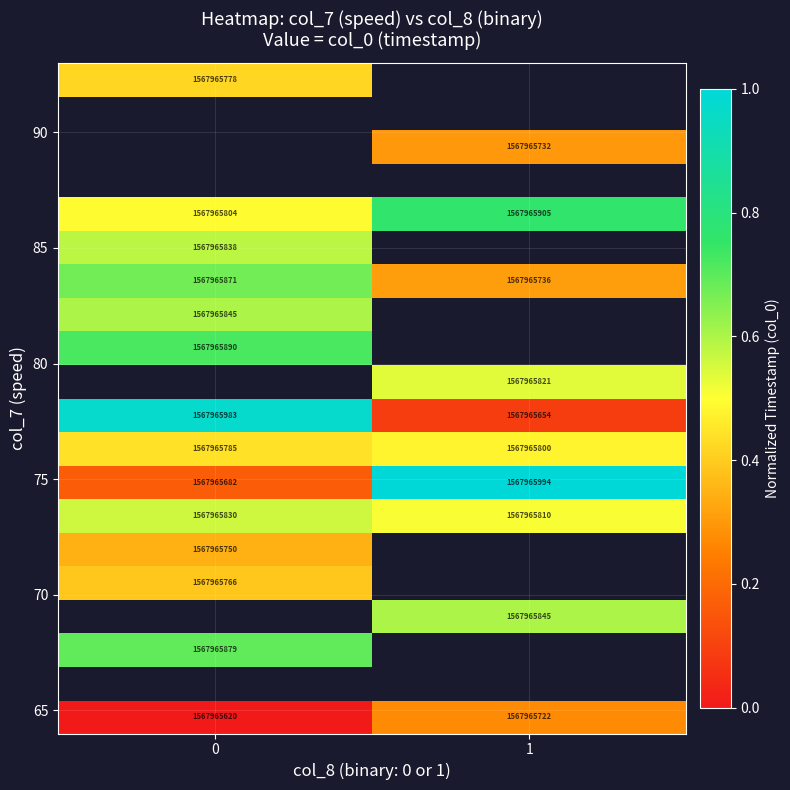

Between 0 and 1, which is larger?

1